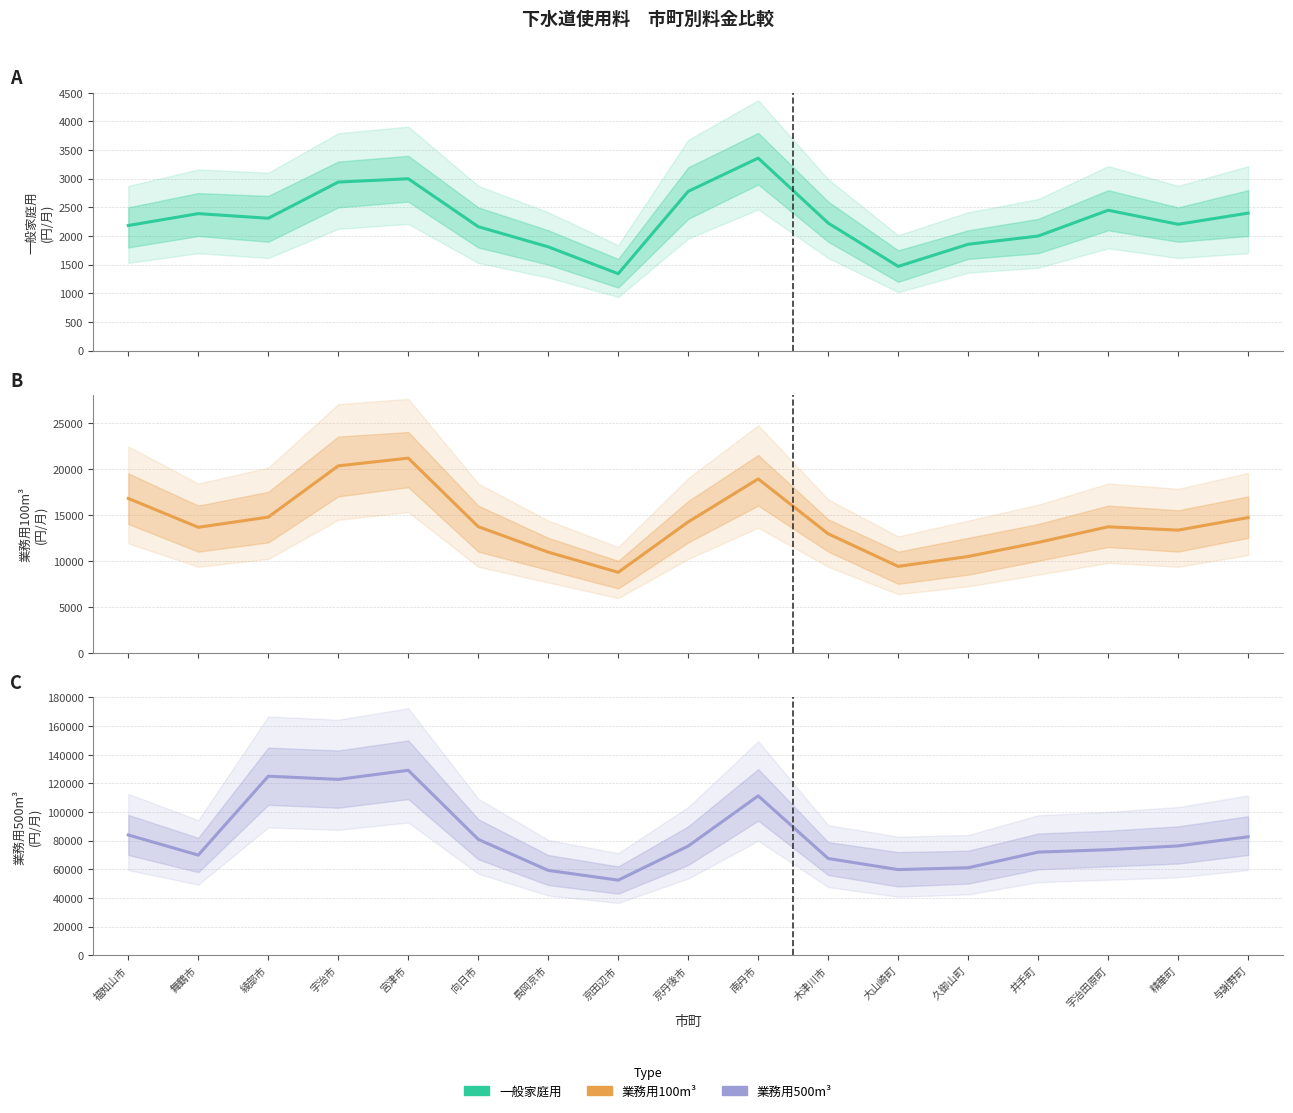

What is the total value across all series at 精華町?

91875